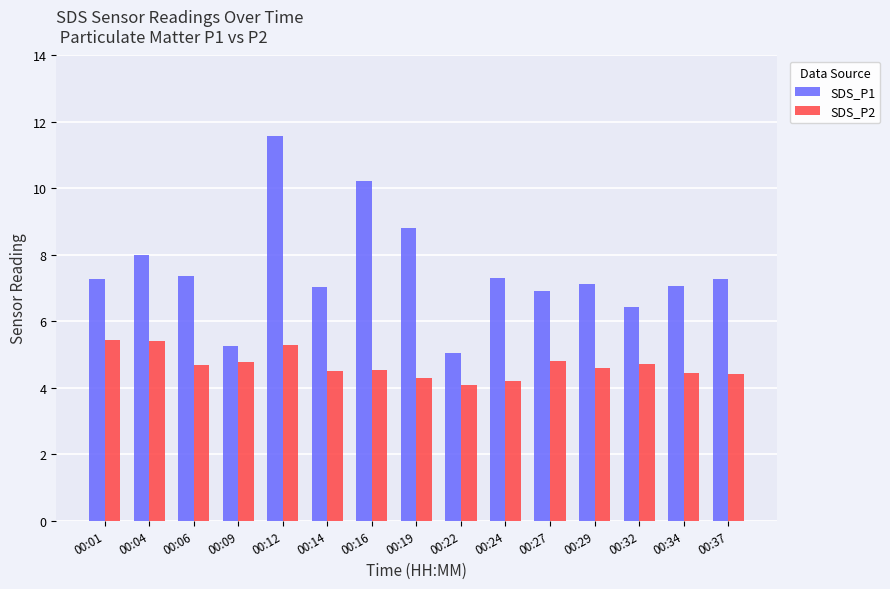

At which category is the sum across all series the highest?

00:12